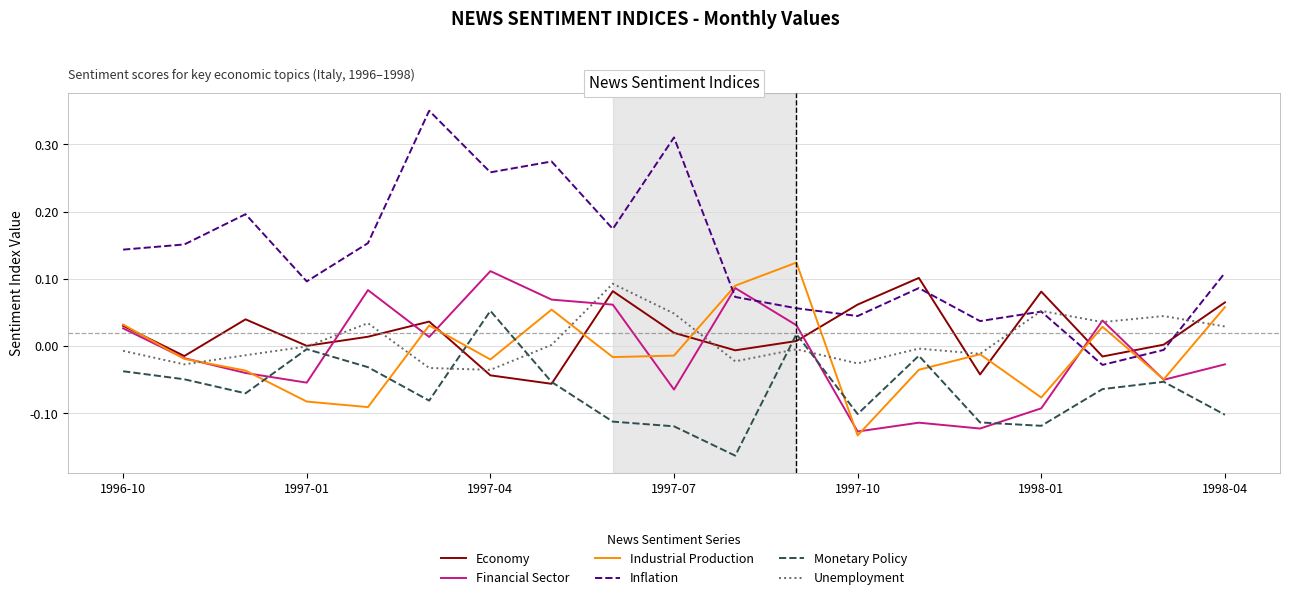

In Unemployment, how many points are lower than both neighbors (excluding endpoints)?

6